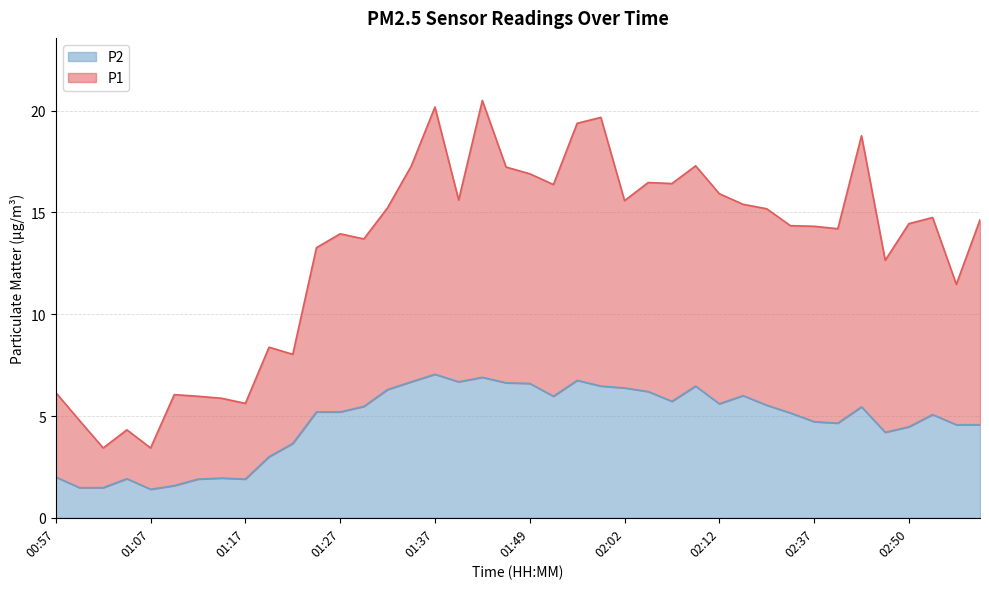

Where is P1 nearest to the value 11?

02:55